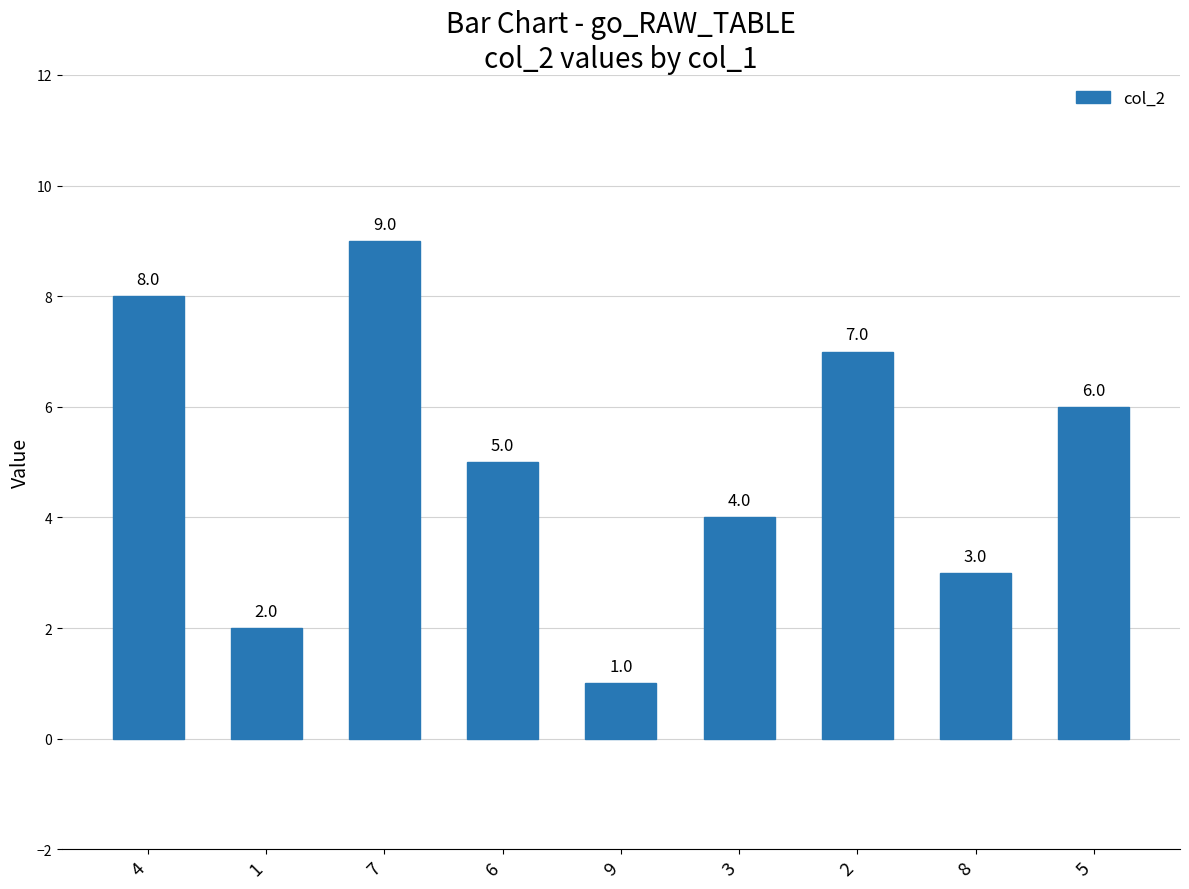

Rank the categories by value from highest to lowest.

7, 4, 2, 5, 6, 3, 8, 1, 9